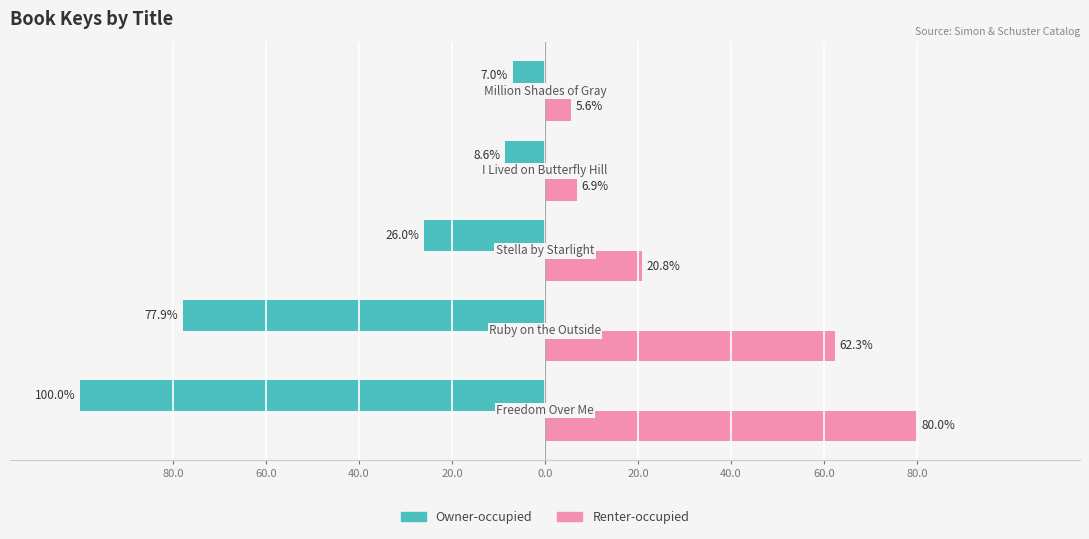

What are all the series names shown in the legend?

Owner-occupied, Renter-occupied